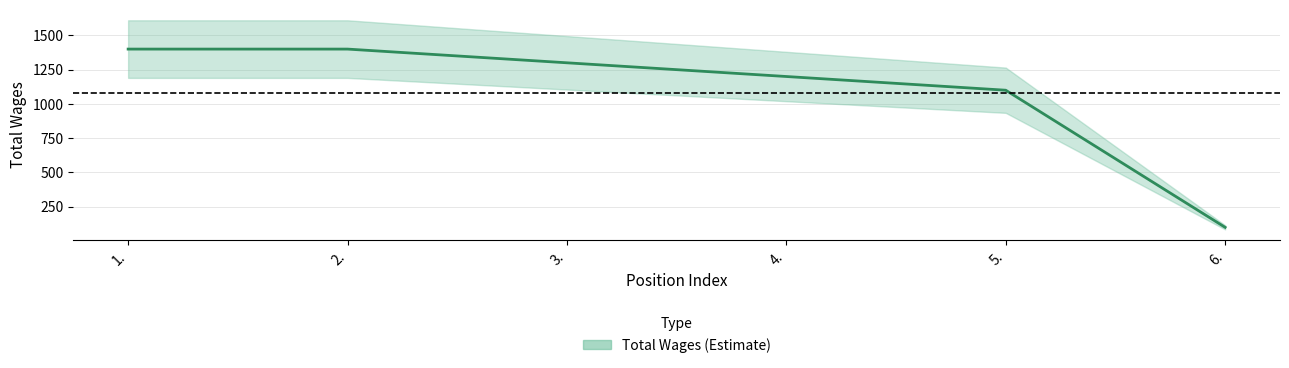

Count the number of values greater than 1300.

2